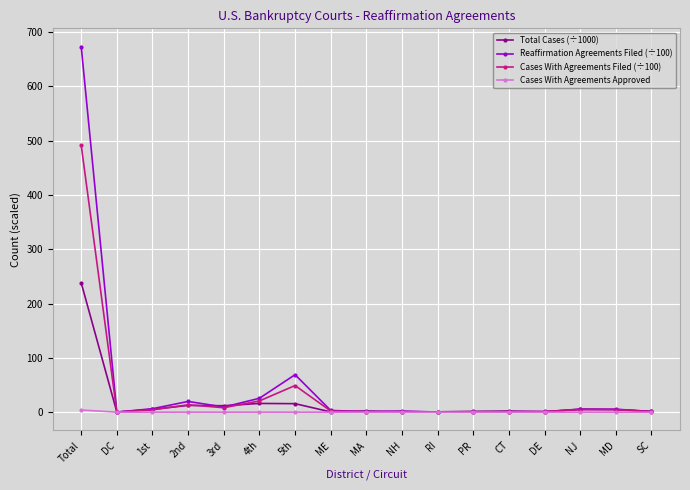

What is the minimum value for Reaffirmation Agreements Filed (÷100)?

0.1